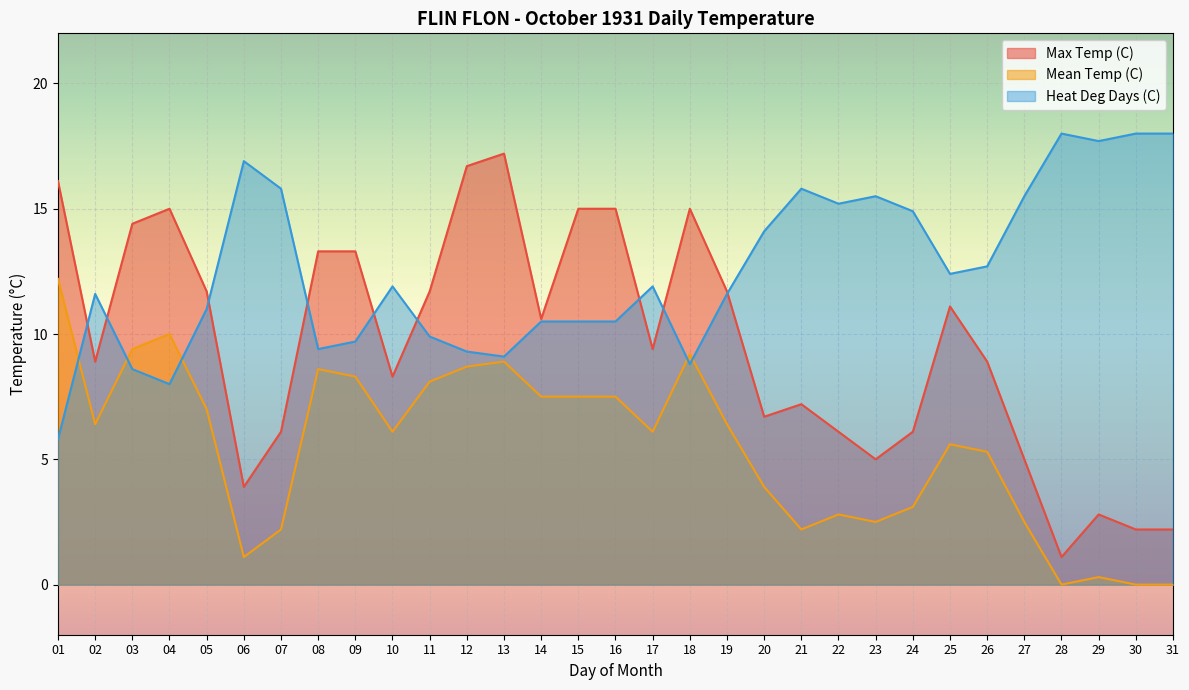

Reading left to right, list all the values displayed in this chart.

Max Temp (C): 01=16.1	02=8.9	03=14.4	04=15.0	05=11.7	06=3.9	07=6.1	08=13.3	09=13.3	10=8.3	11=11.7	12=16.7	13=17.2	14=10.6	15=15.0	16=15.0	17=9.4	18=15.0	19=11.7	20=6.7	21=7.2	22=6.1	23=5.0	24=6.1	25=11.1	26=8.9	27=5.0	28=1.1	29=2.8	30=2.2	31=2.2
Mean Temp (C): 01=12.2	02=6.4	03=9.4	04=10.0	05=7.0	06=1.1	07=2.2	08=8.6	09=8.3	10=6.1	11=8.1	12=8.7	13=8.9	14=7.5	15=7.5	16=7.5	17=6.1	18=9.2	19=6.4	20=3.9	21=2.2	22=2.8	23=2.5	24=3.1	25=5.6	26=5.3	27=2.5	28=0.0	29=0.3	30=0.0	31=0.0
Heat Deg Days (C): 01=5.8	02=11.6	03=8.6	04=8.0	05=11.0	06=16.9	07=15.8	08=9.4	09=9.7	10=11.9	11=9.9	12=9.3	13=9.1	14=10.5	15=10.5	16=10.5	17=11.9	18=8.8	19=11.6	20=14.1	21=15.8	22=15.2	23=15.5	24=14.9	25=12.4	26=12.7	27=15.5	28=18.0	29=17.7	30=18.0	31=18.0